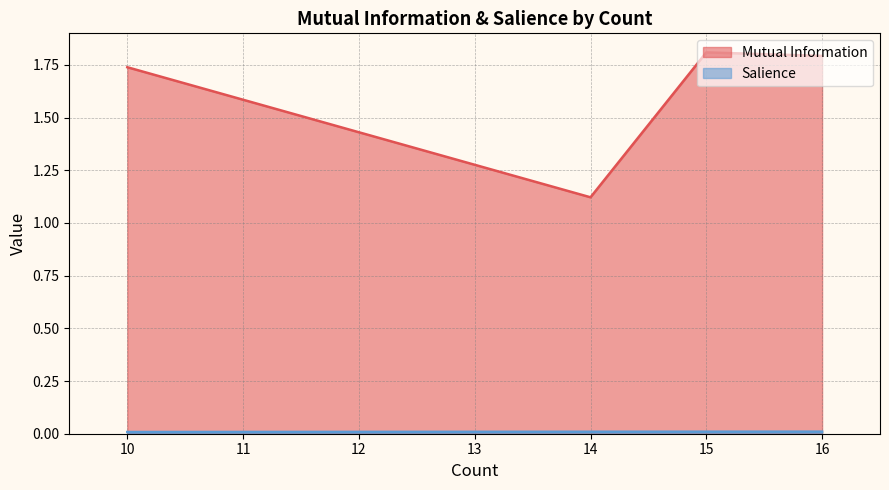

Count the number of data series in this chart.

2